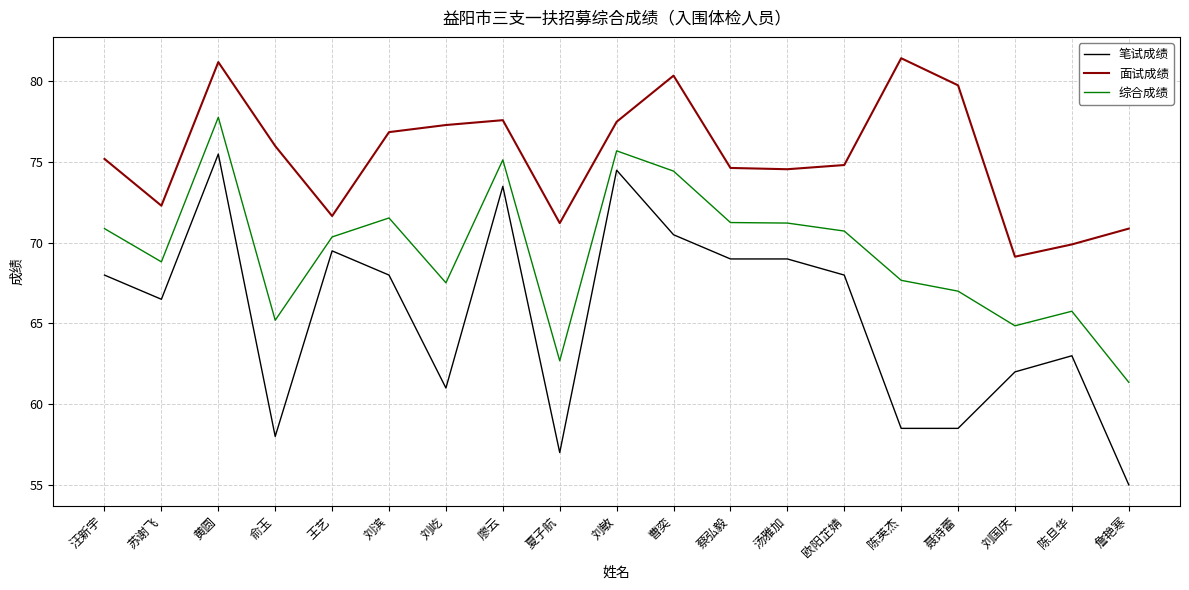

What is the sum of all 面试成绩 values?

1432.3